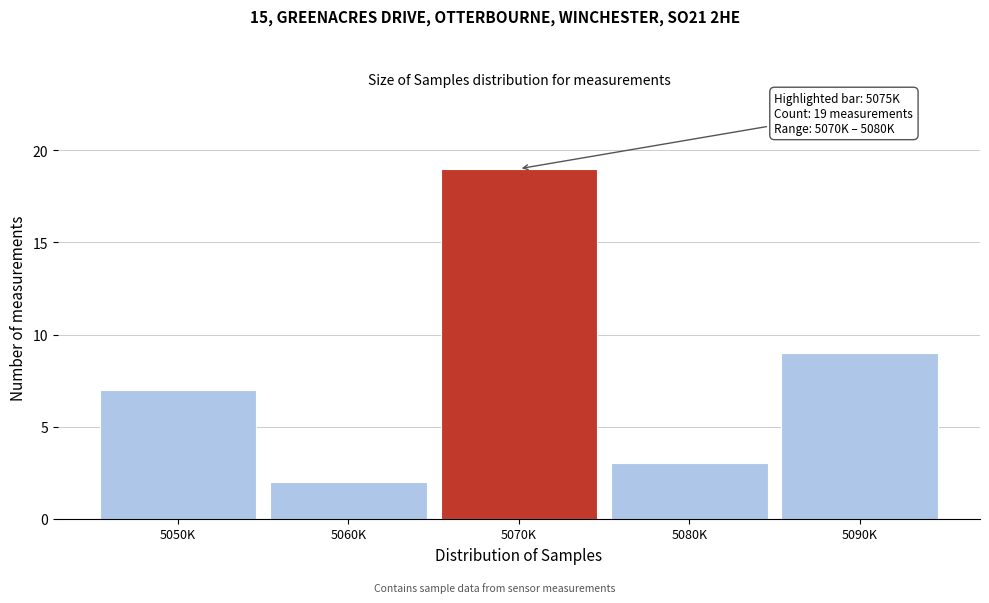

Reading right to left, list all the values displayed in this chart.

9	3	19	2	7